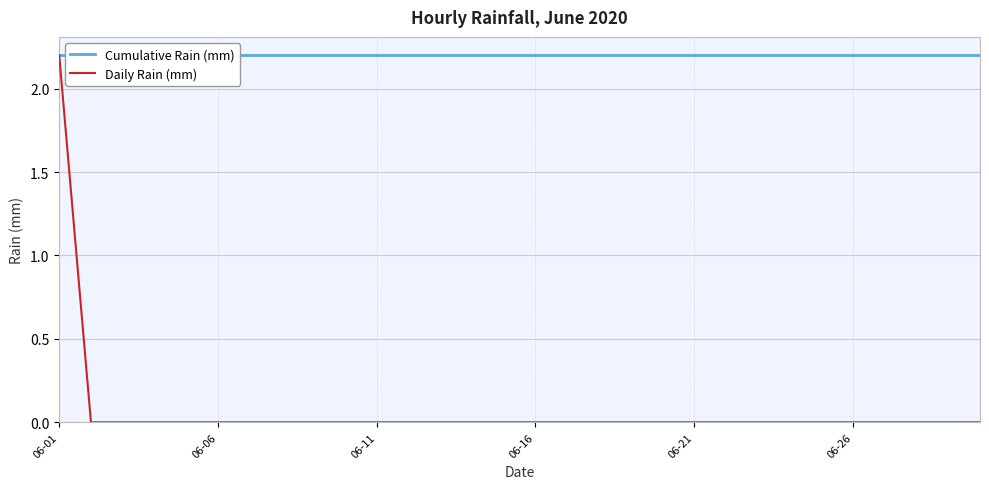

What are all the series names shown in the legend?

Cumulative Rain (mm), Daily Rain (mm)